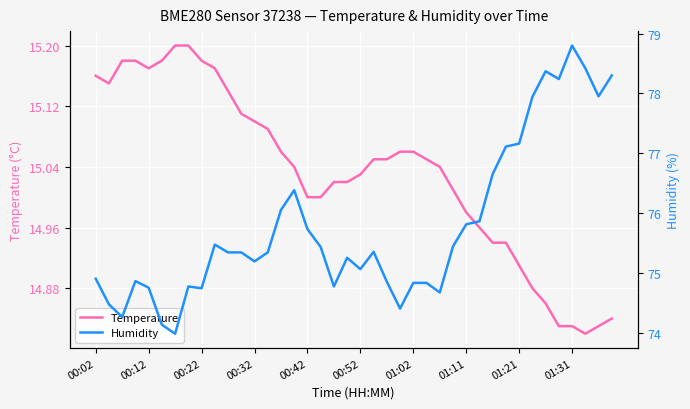

What are all the series names shown in the legend?

Temperature, Humidity